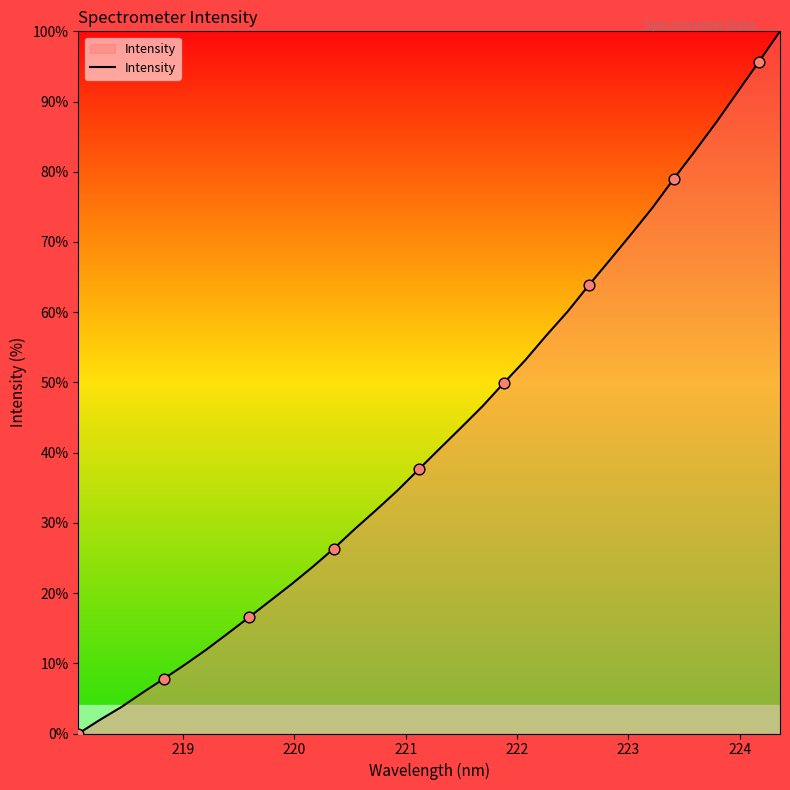

What is the difference between the maximum and minimum values?

100.0